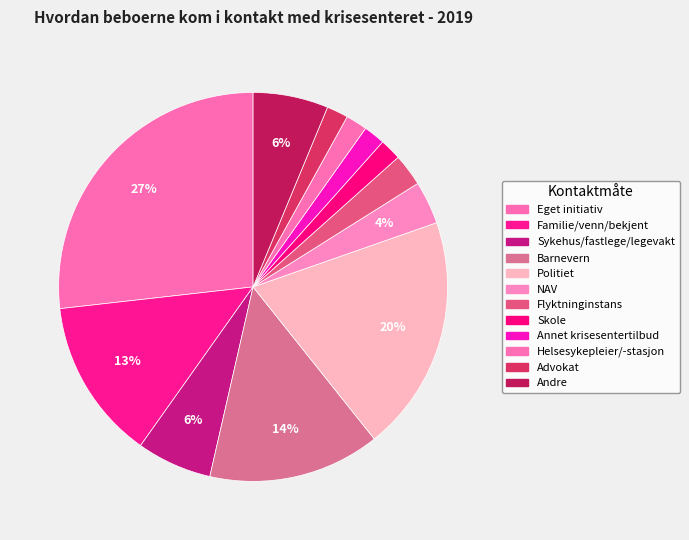

Rank the categories by value from highest to lowest.

Eget initiativ, Politiet, Barnevern, Familie/venn/bekjent, Sykehus/fastlege/legevakt, Andre, NAV, Flyktninginstans, Skole, Annet krisesentertilbud, Helsesykepleier/-stasjon, Advokat